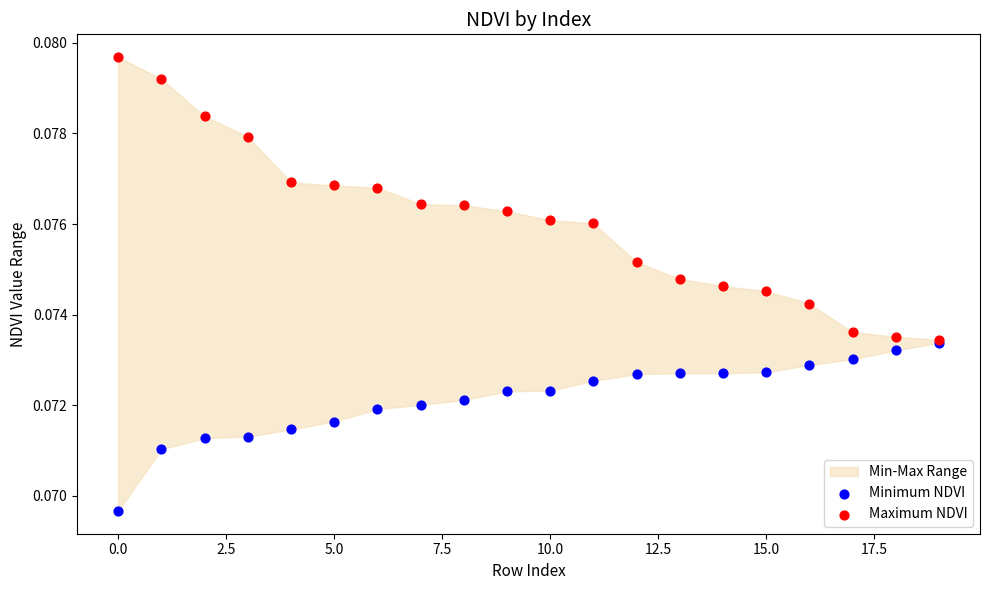

Which series contains the highest Y value?

Maximum NDVI